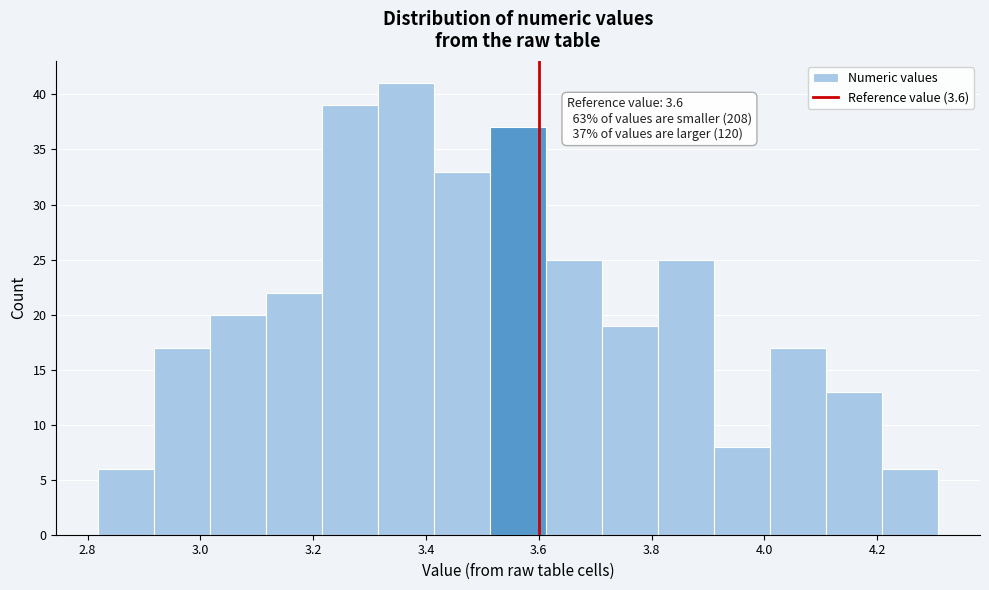

Over which range of the x-axis is the bar tallest?

3.32 to 3.42